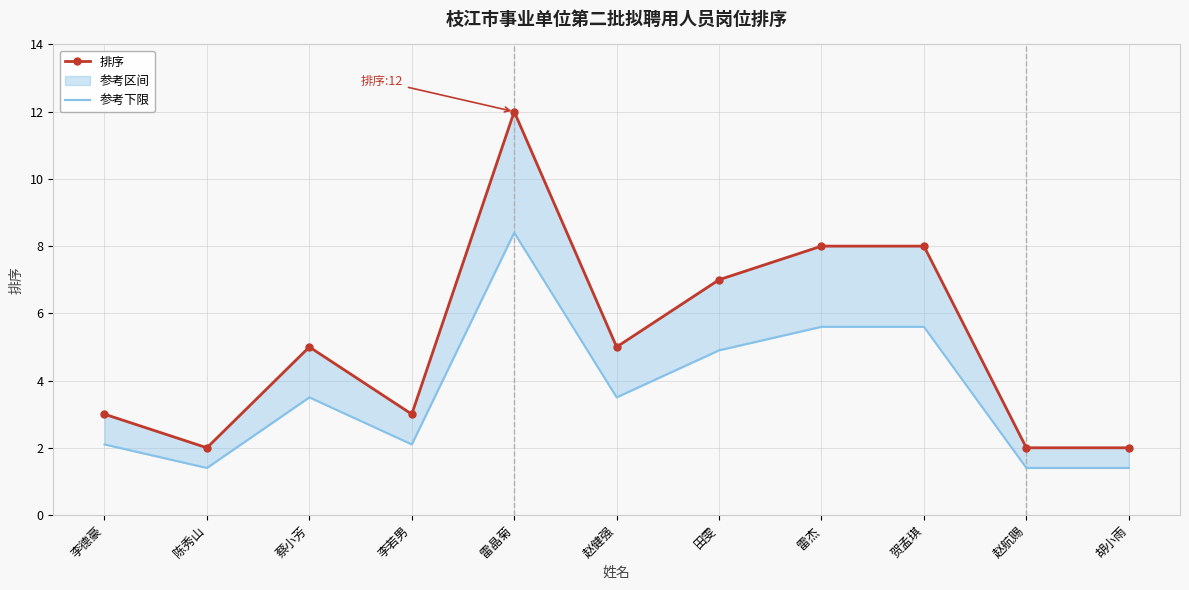

What is the value of the 排序 point at the 9th from the left?

8.0